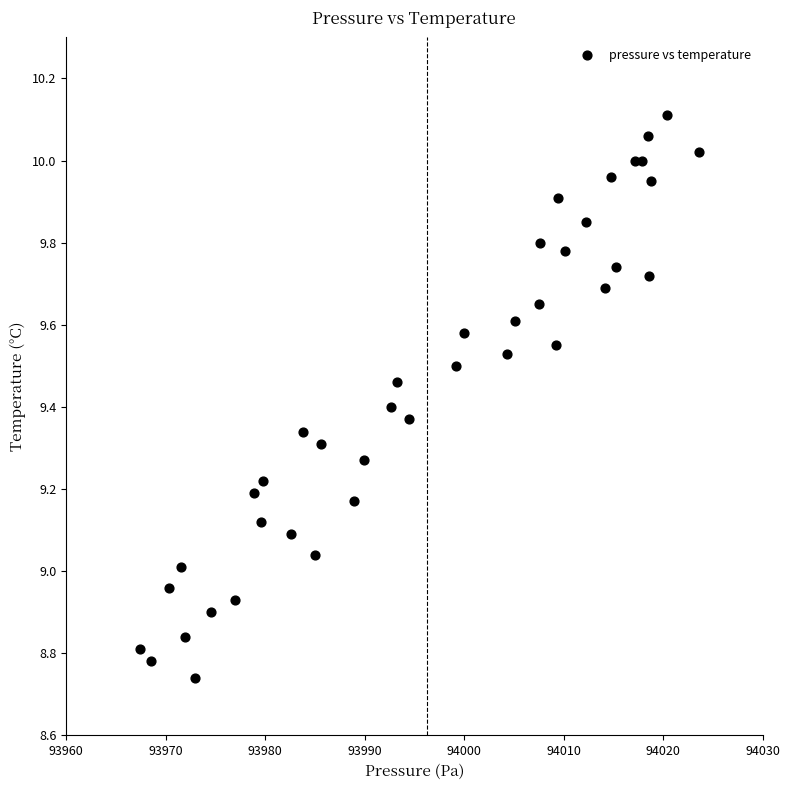

What is the range of X values (max minus min)?

56.1